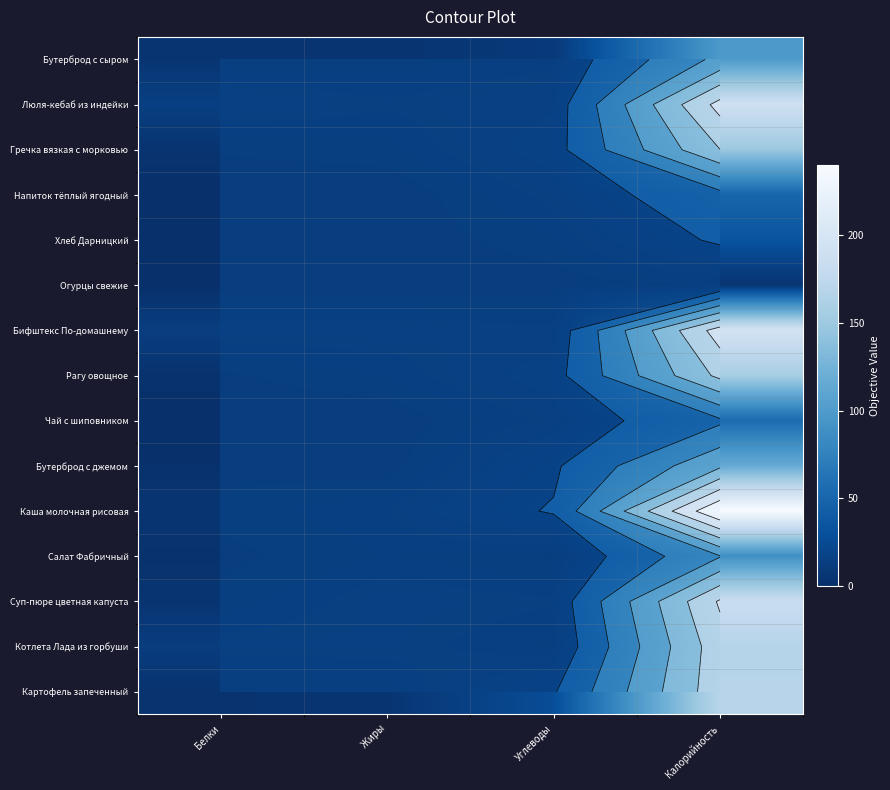

Rank the series by their maximum value, from highest to lowest.

Каша молочная рисовая, Бифштекс По-домашнему, Люля-кебаб из индейки, Суп-пюре цветная капуста, Картофель запеченный, Котлета Лада из горбуши, Рагу овощное, Гречка вязкая с морковью, Бутерброд с джемом, Бутерброд с сыром, Салат Фабричный, Чай с шиповником, Напиток тёплый ягодный, Хлеб Дарницкий, Огурцы свежие